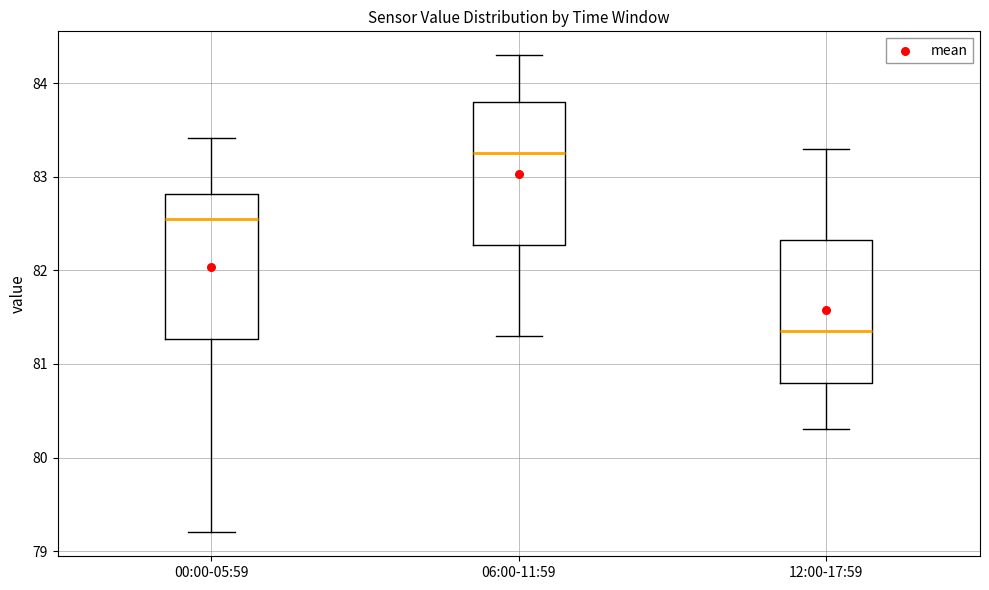

Which box has the lowest median line?

12:00-17:59